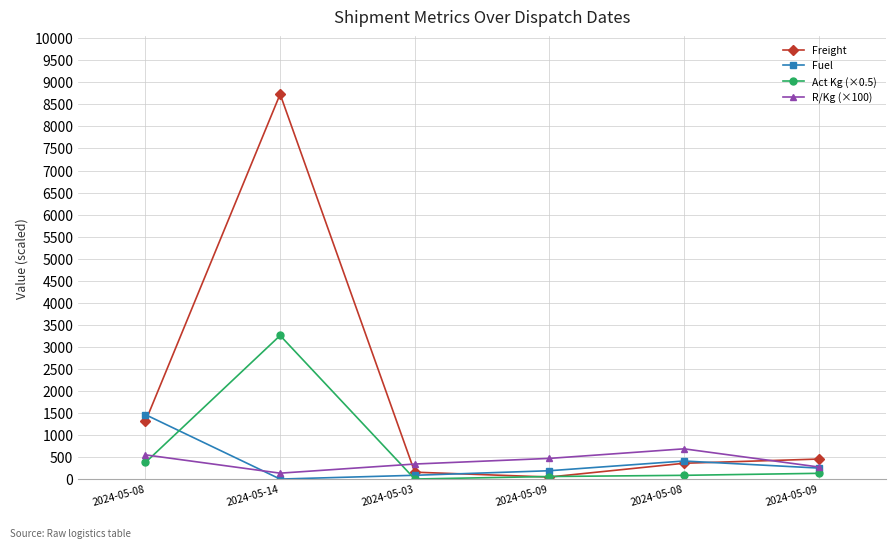

How many intersections are there between Fuel and Freight?

3